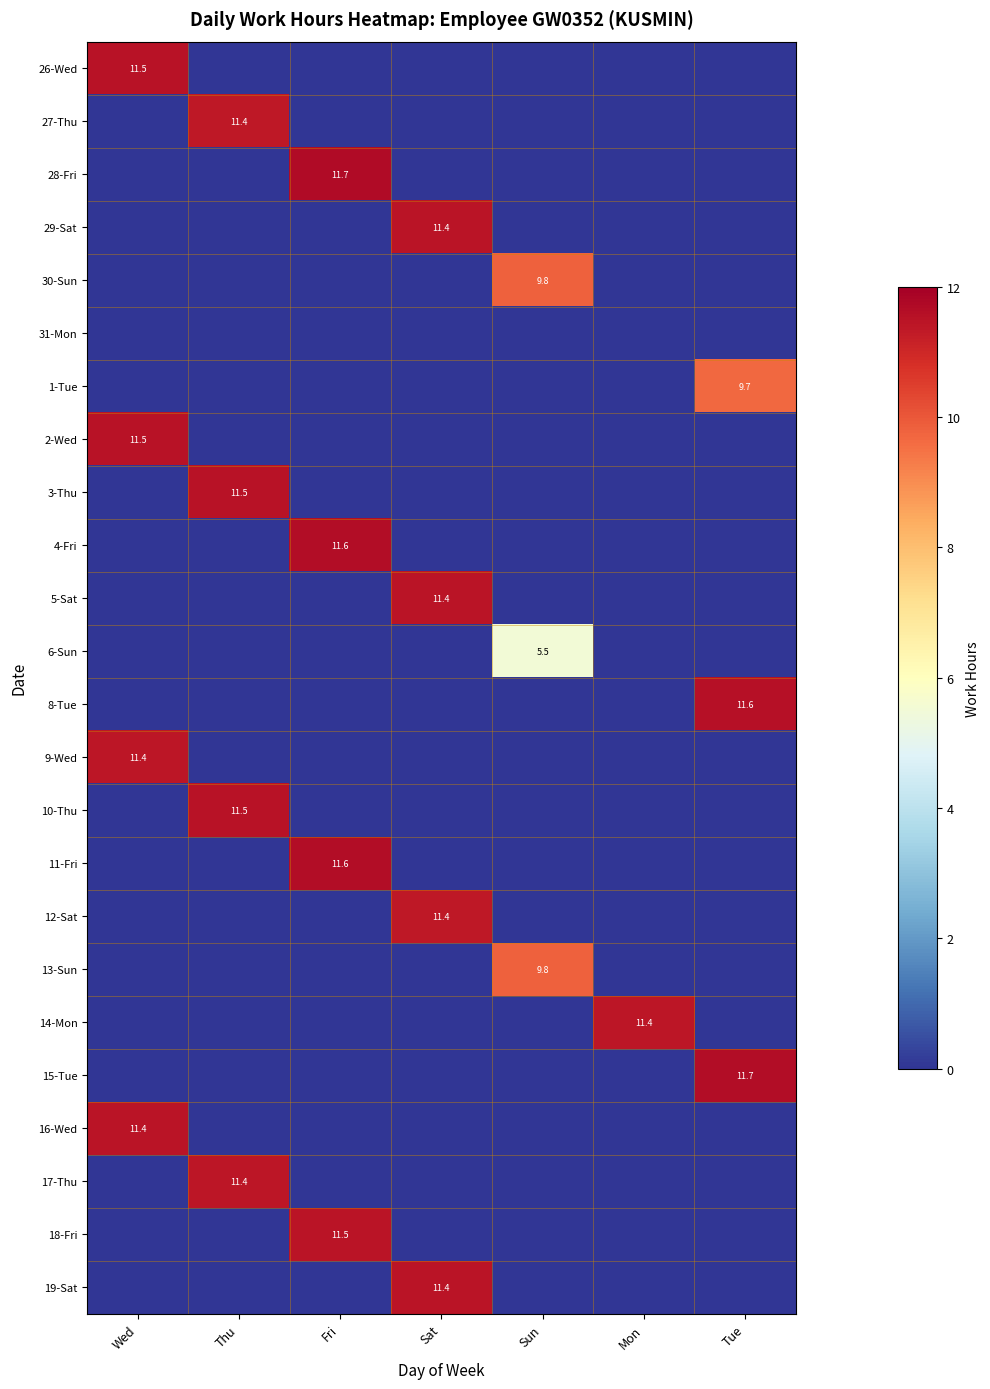

Is it true that 17-Thu equals 7.8 at Thu?

False